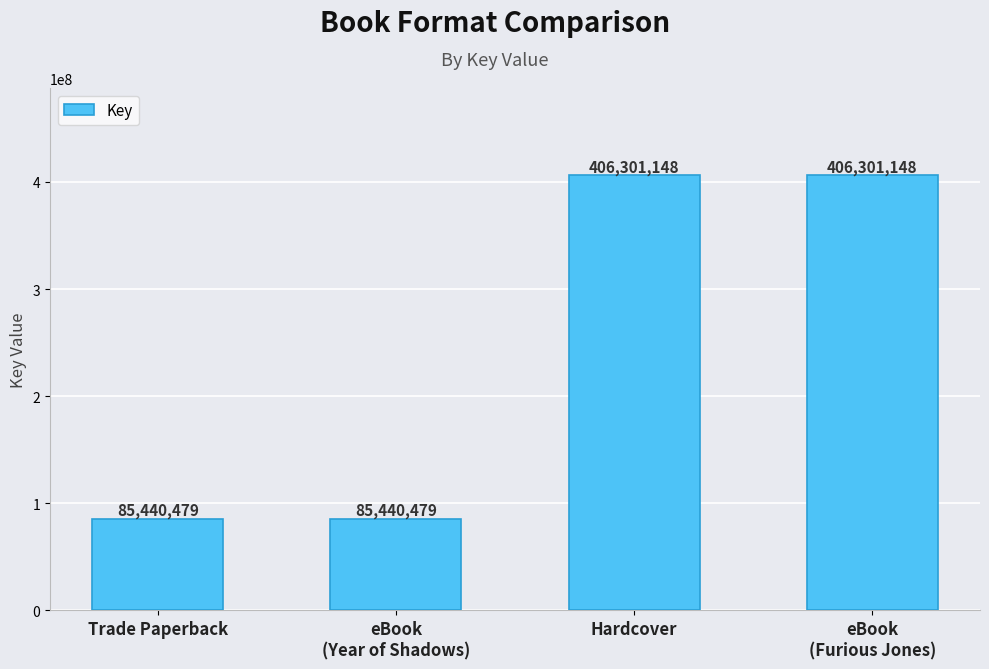

Count the values in the range 85440479 to 406301148.

4